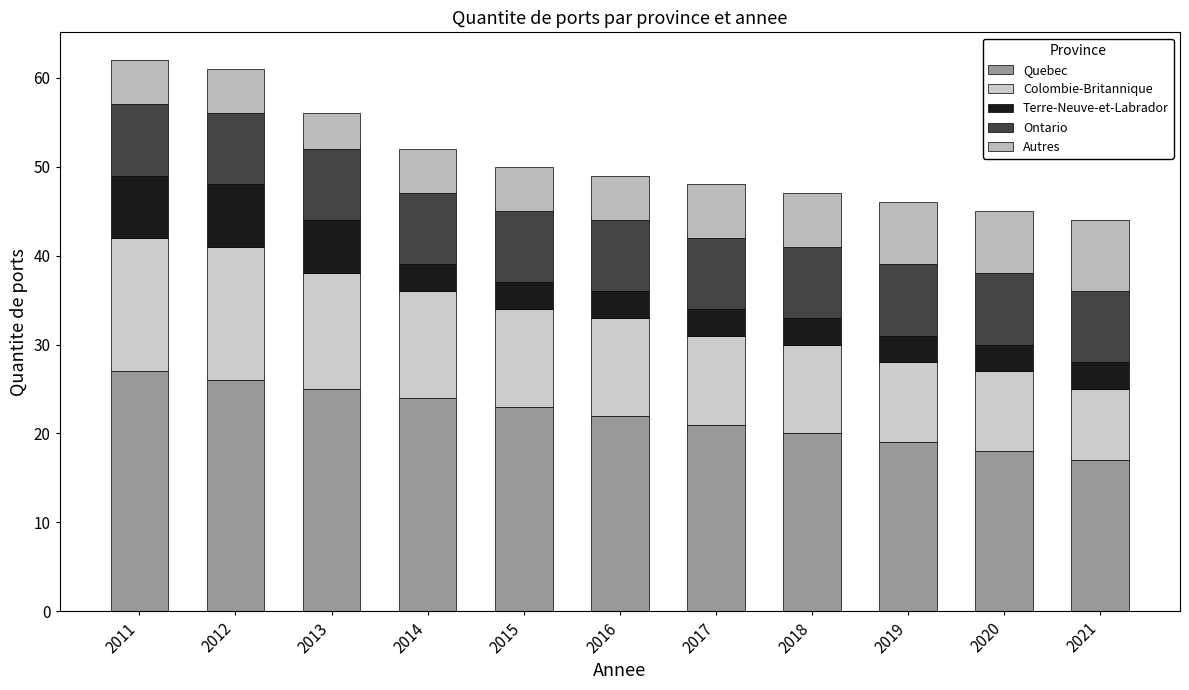

Does the chart contain stacked bars?

Yes